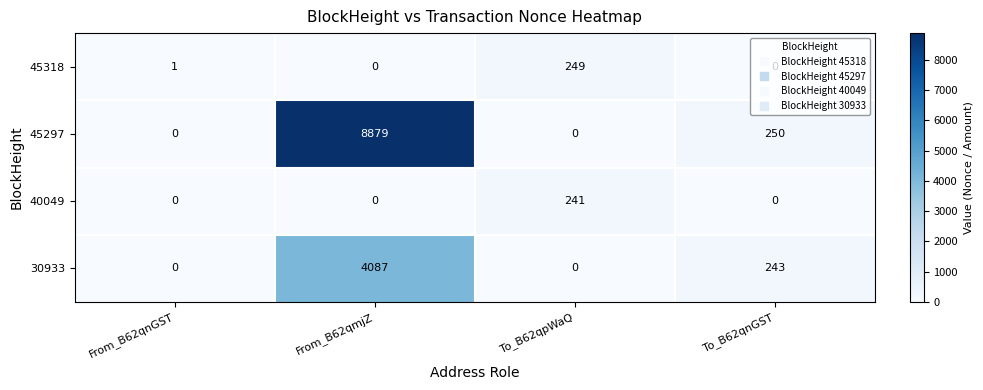

Which series has the largest range (max minus min)?

45297